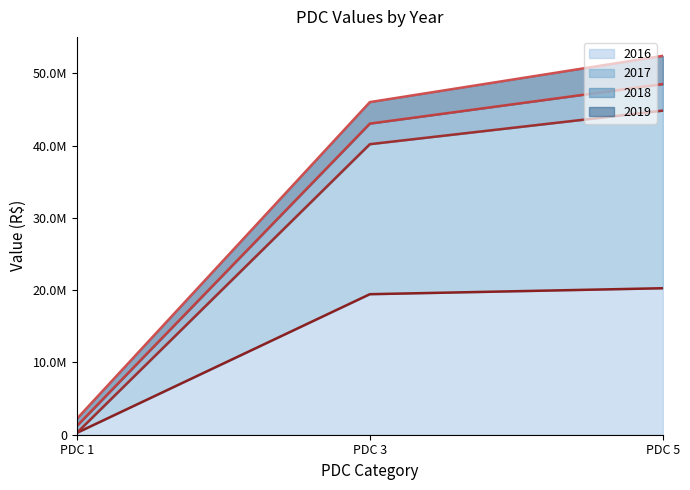

What are all the series names shown in the legend?

2016 line, 2017 line, 2018 line, 2019 line